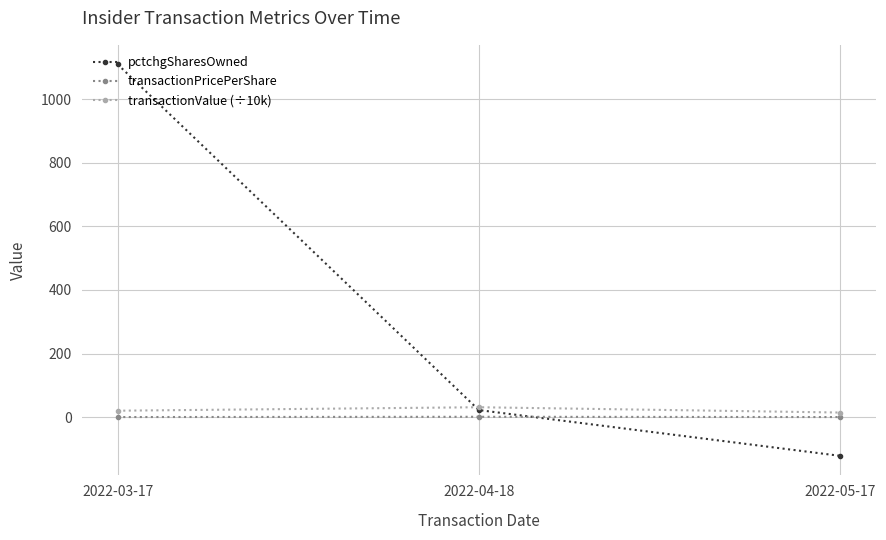

How many lines are shown in the chart?

3